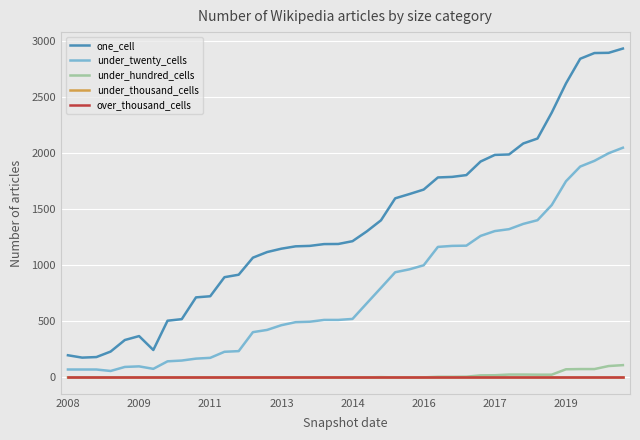

Does the chart display data point markers on the line(s)?

No